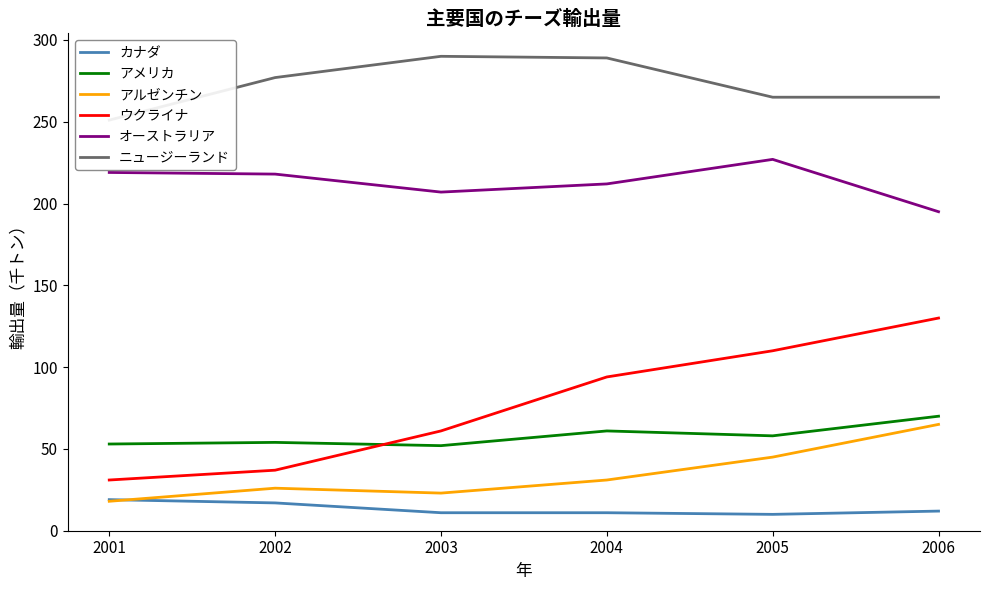

True or false: アメリカ and オーストラリア intersect in this chart.

False